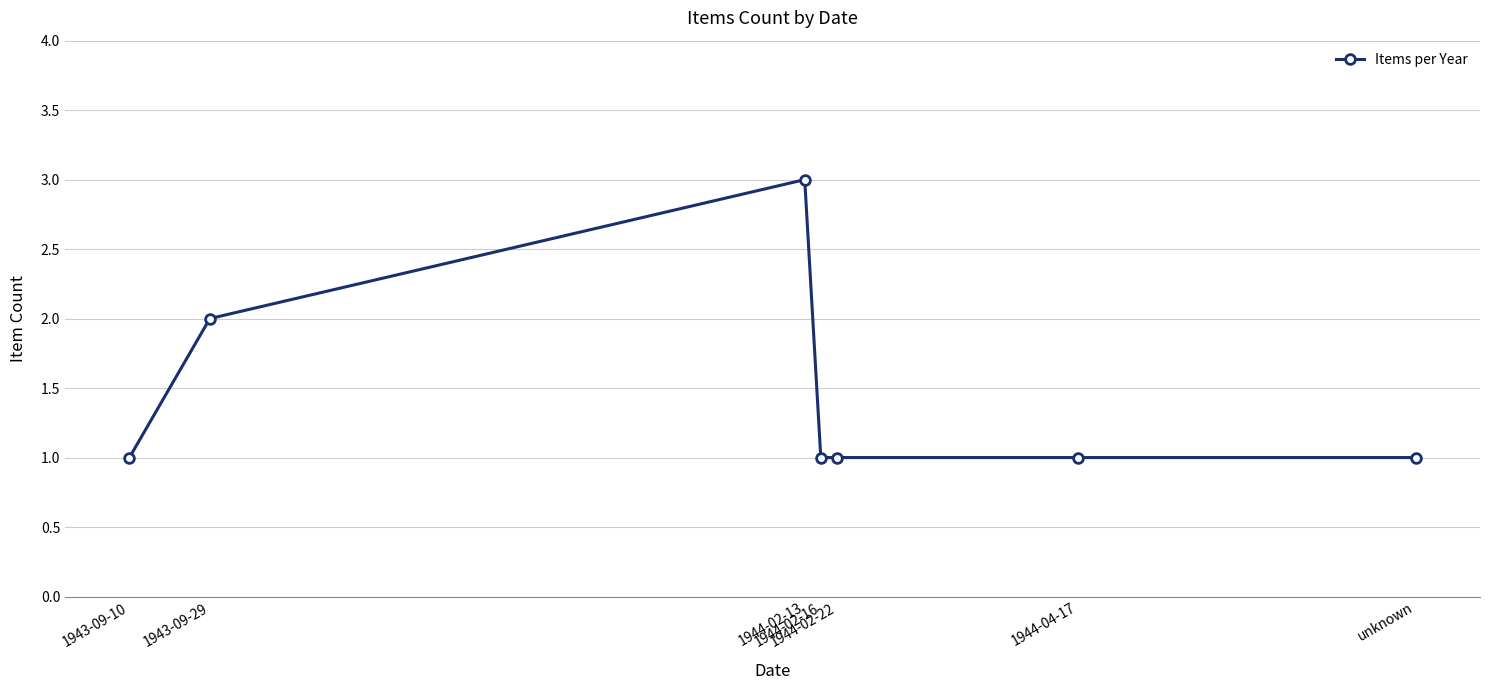

Is this an area chart (filled region under the line)?

No